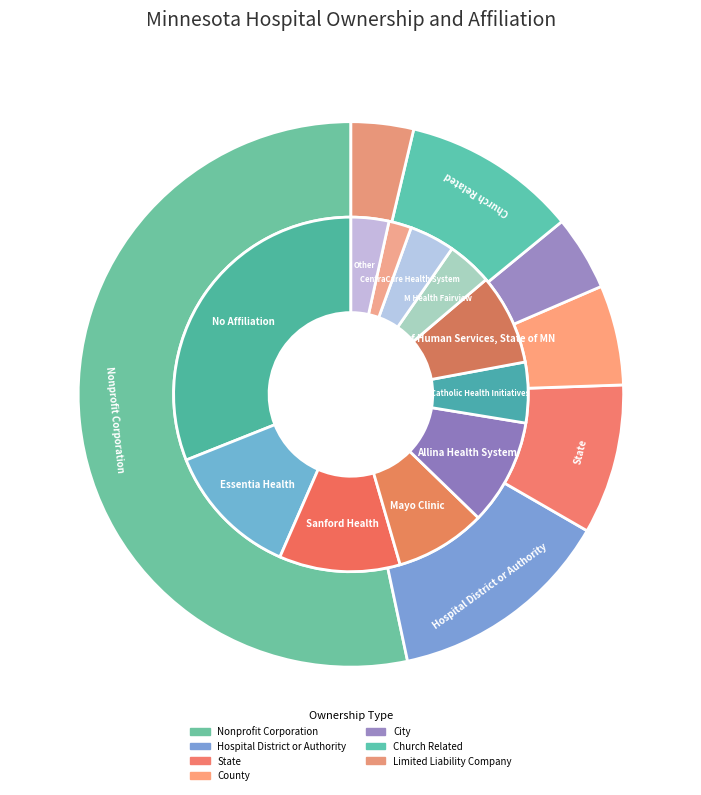

Count the number of slices in the pie.

7